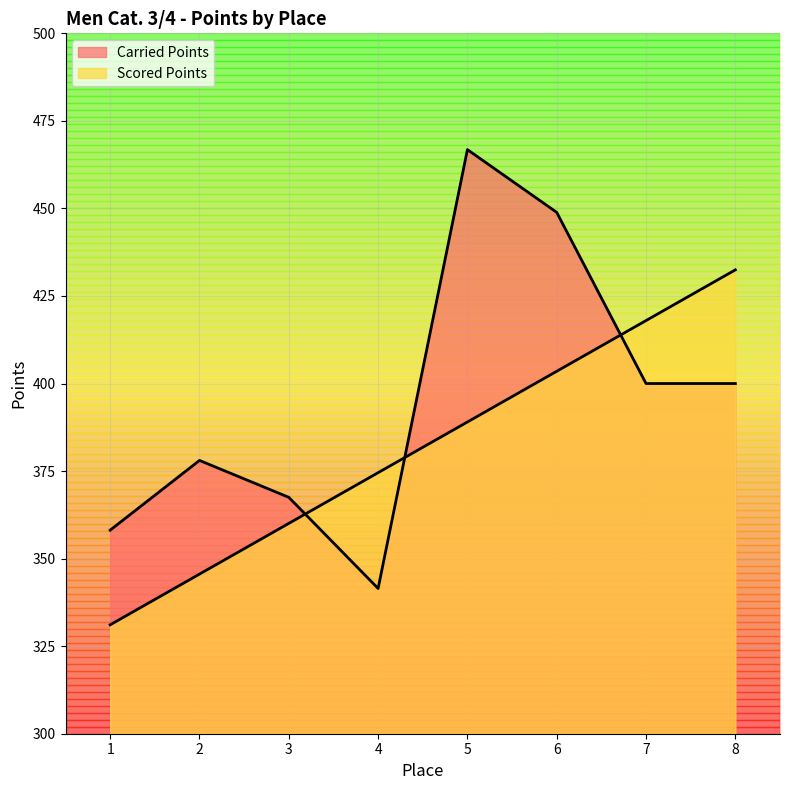

After their last crossing, which series has the higher values: Scored Points or Carried Points?

Scored Points